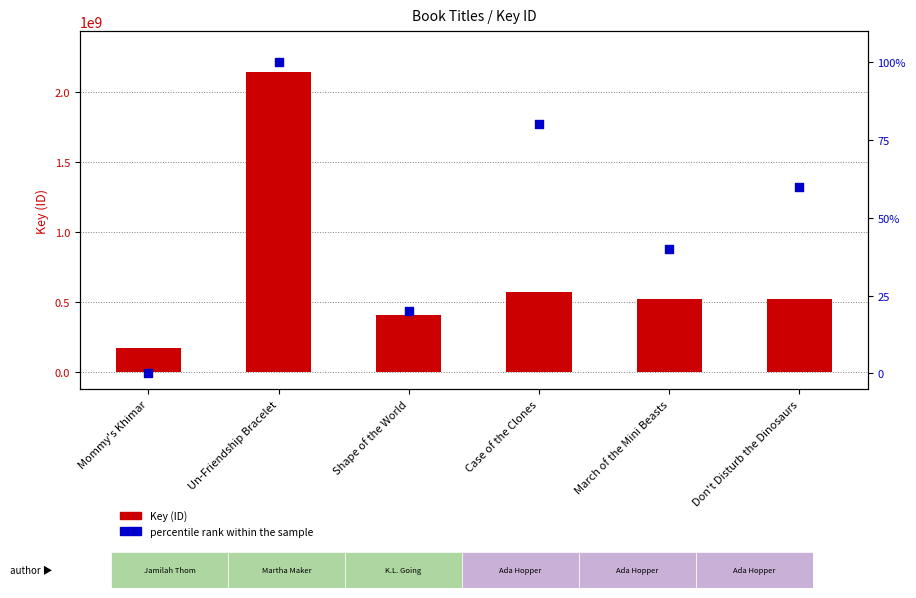

Which series has the largest Y range (max minus min)?

Key (ID)